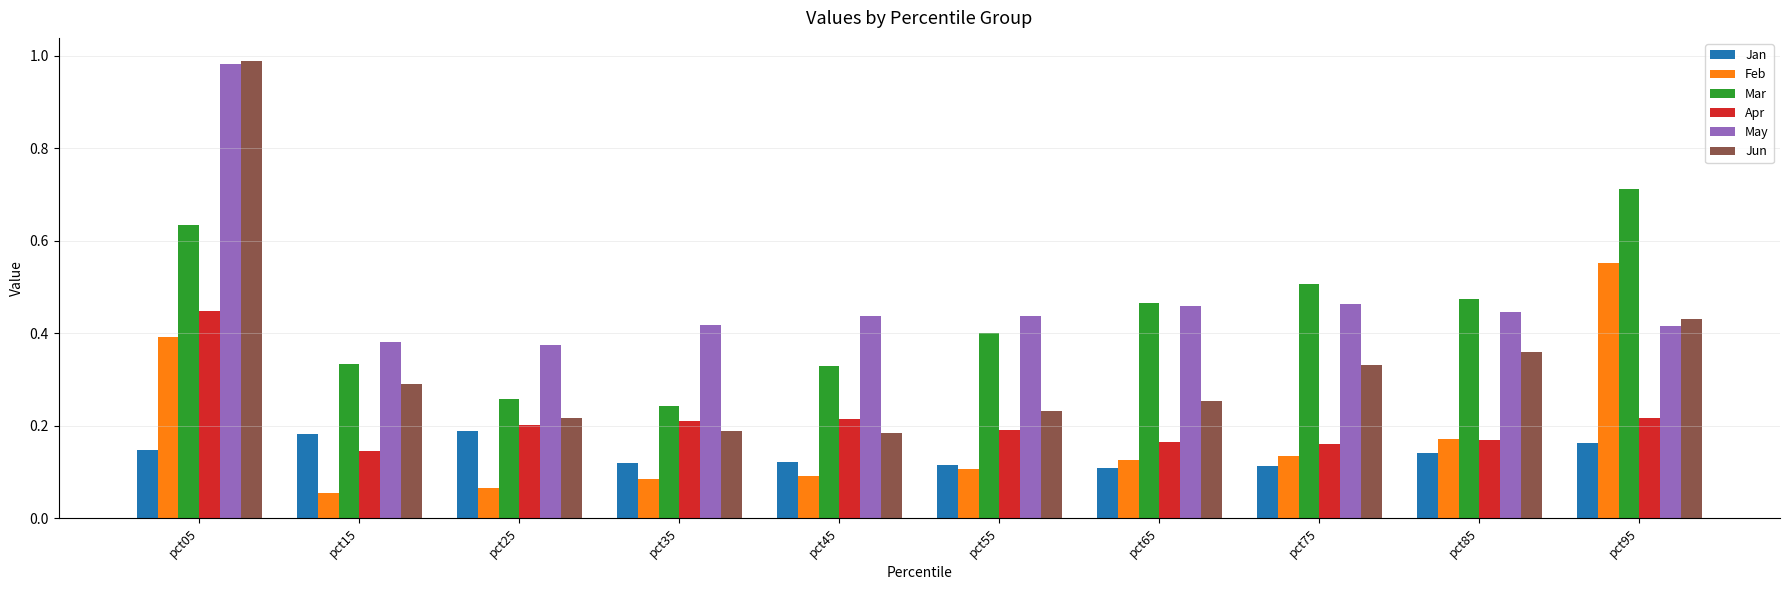

Between pct45 and pct75, which series saw the biggest shift?

Mar